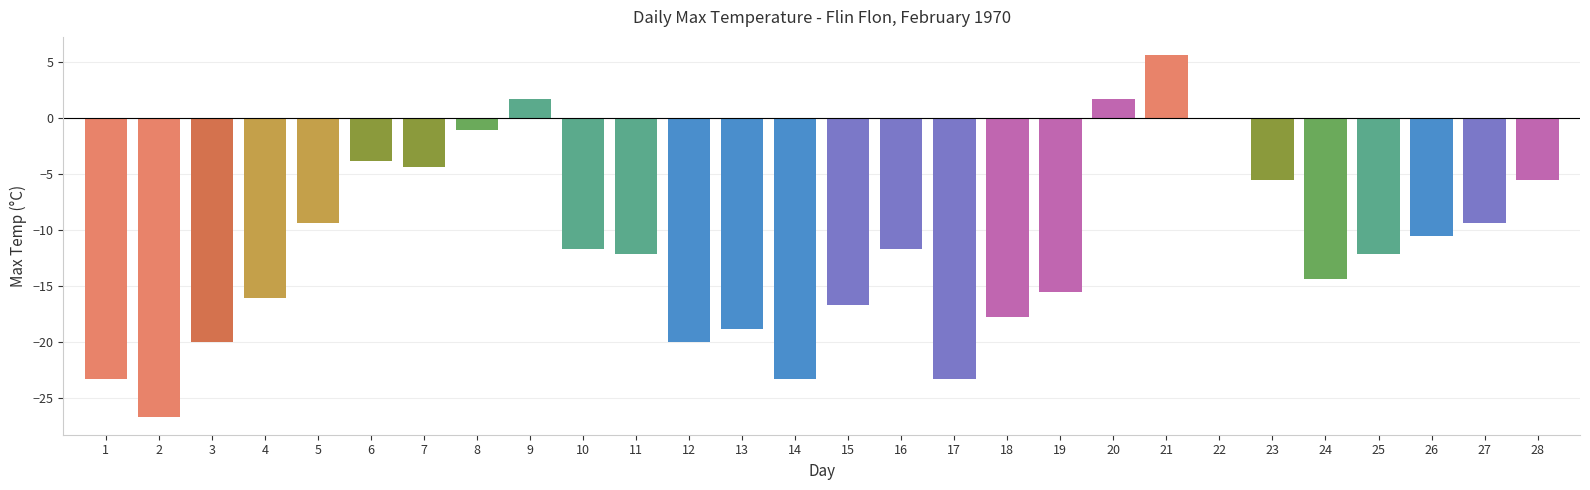

What is the average value?

-11.6